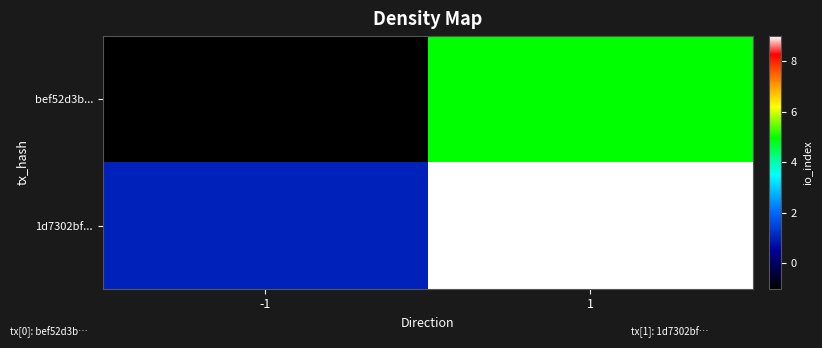

Reading left to right, list all the values displayed in this chart.

bef52d3b...: -1=-1	1=5
1d7302bf...: -1=1	1=9